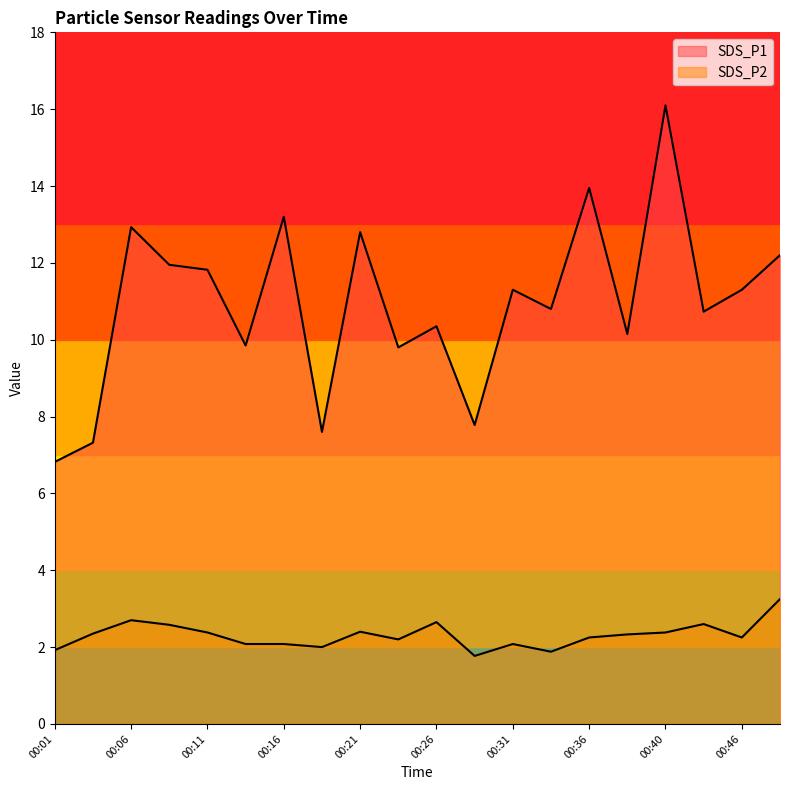

How many distinct data groups are displayed?

2